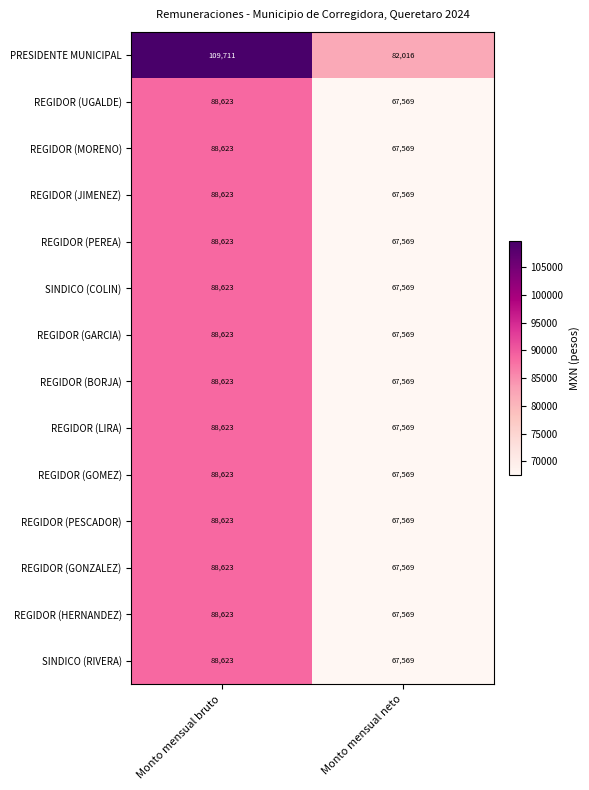

The value of REGIDOR (BORJA) at Monto mensual neto is 67569. True or false?

True